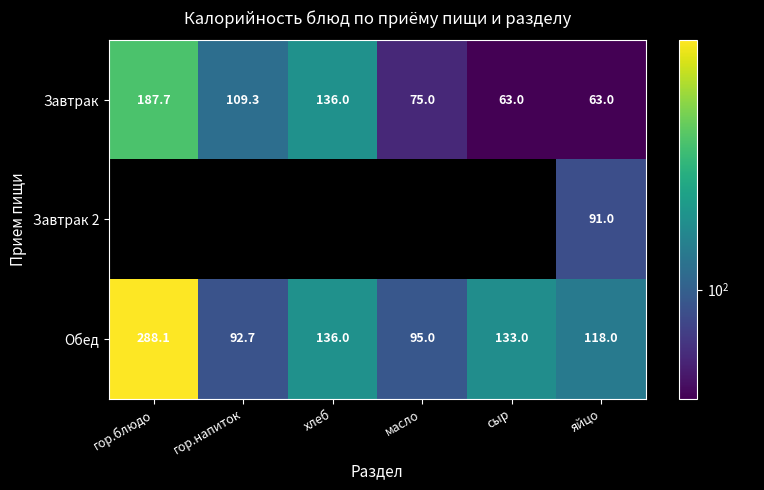

What is the approximate value of Обед at яйцо?

118.0